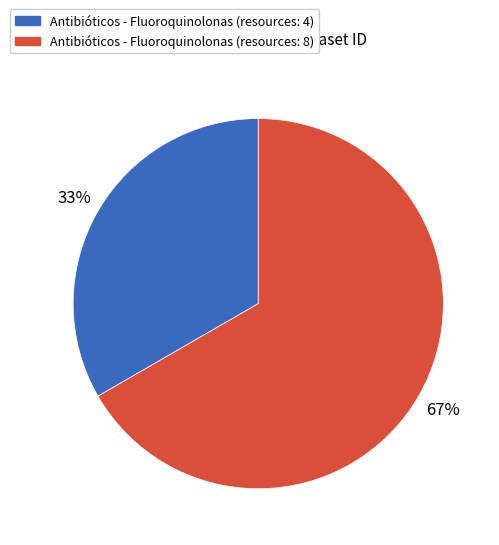

To the nearest percent, what is the average slice percentage?

50%